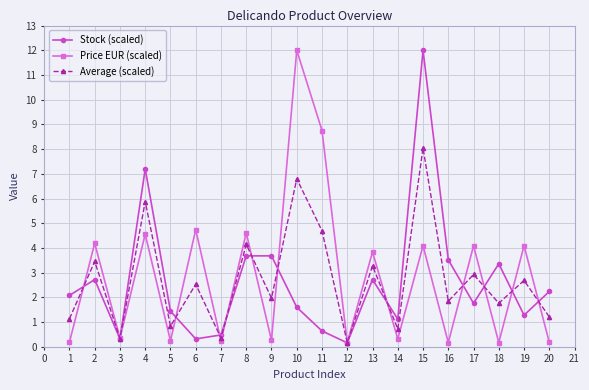

Where is the first local minimum for Stock (scaled)?

3